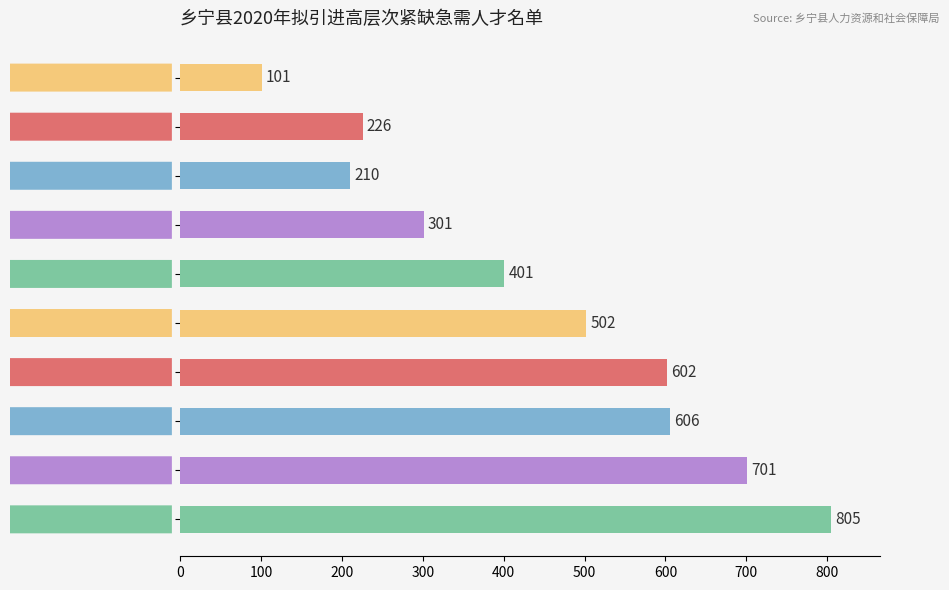

What is the sum of all values?

4455